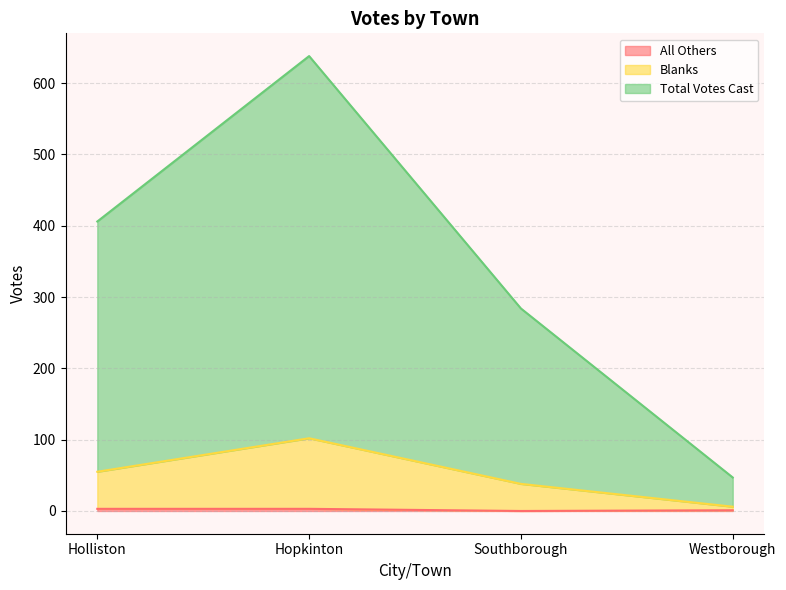

Count the number of categories in the chart.

4